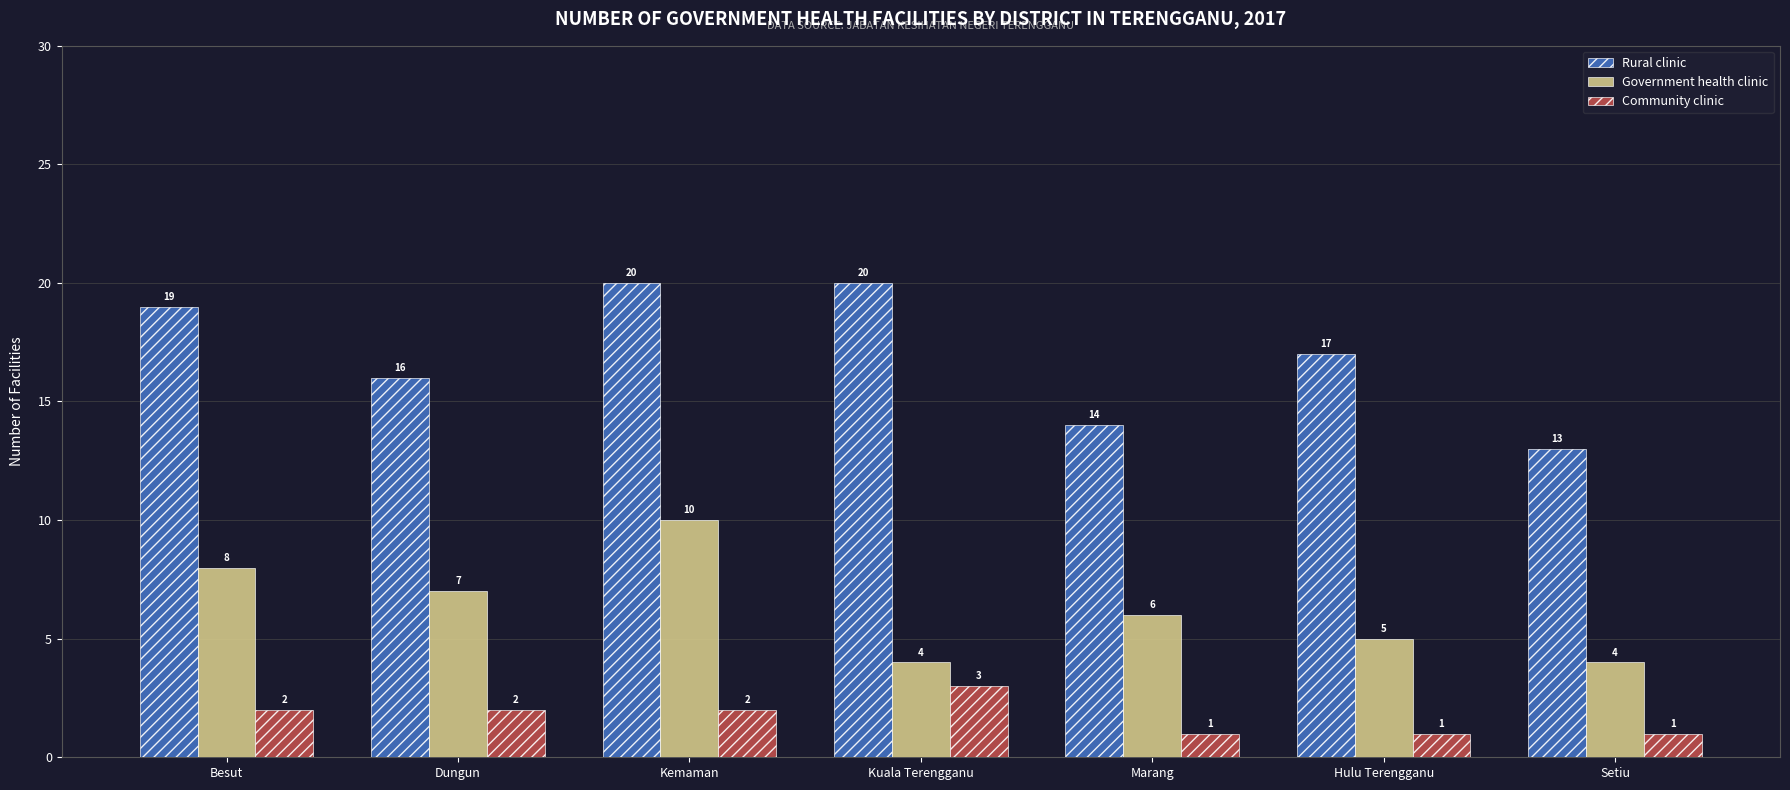

What is the difference between the highest and lowest values at Kuala Terengganu?

17